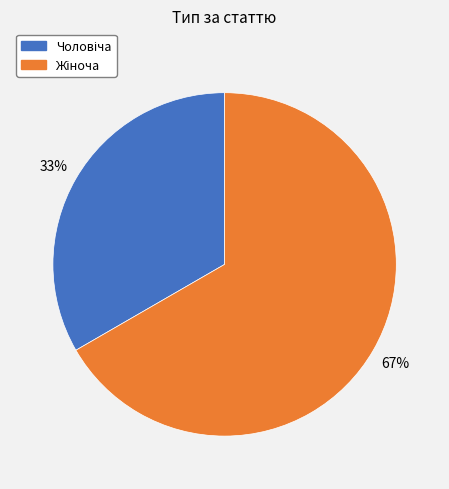

Does any single category account for the majority?

Yes